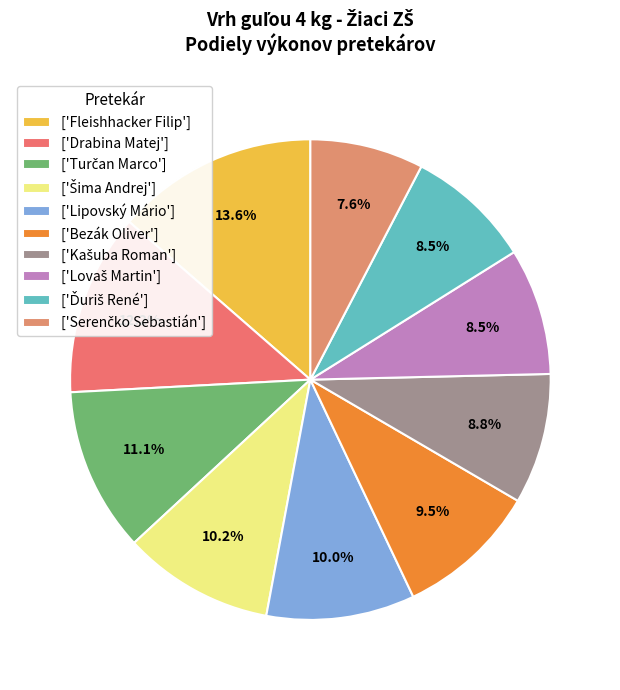

How many slices are in this pie chart?

10